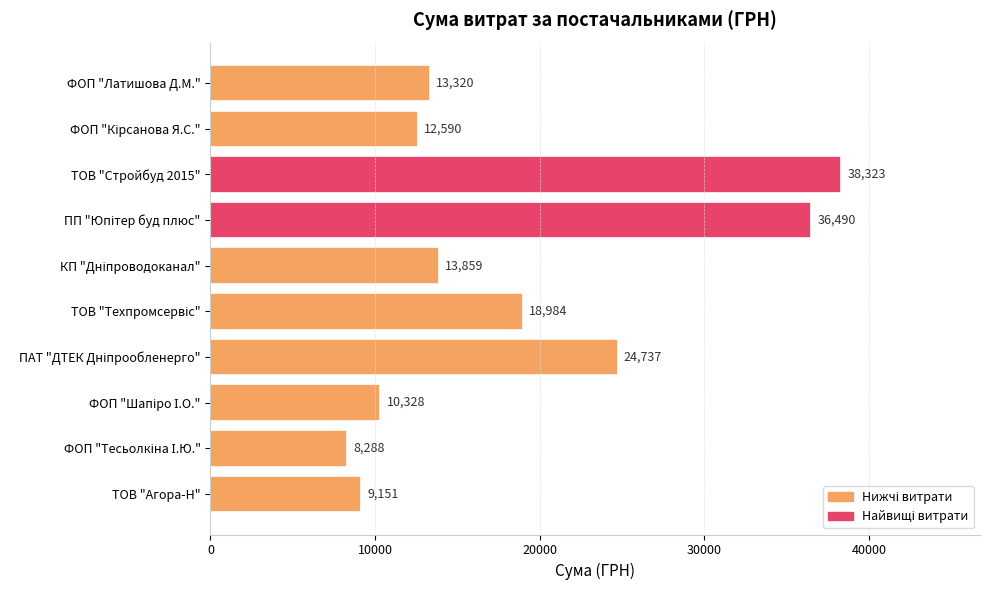

True or false: the data shows 9151.0 at ТОВ "Агора-Н".

True